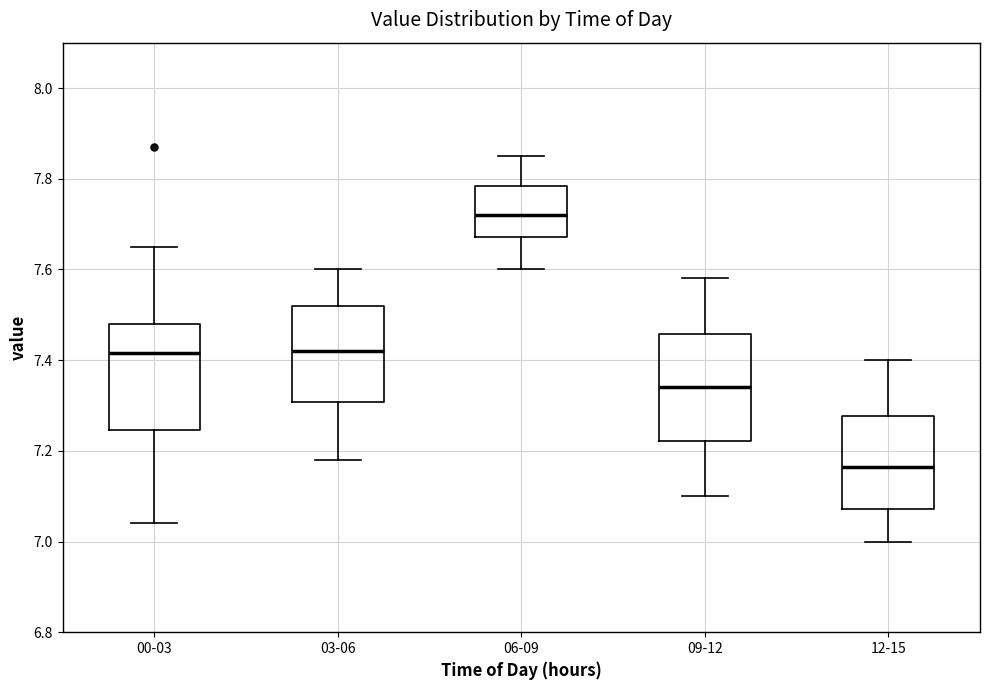

Which box has the highest median line?

06-09